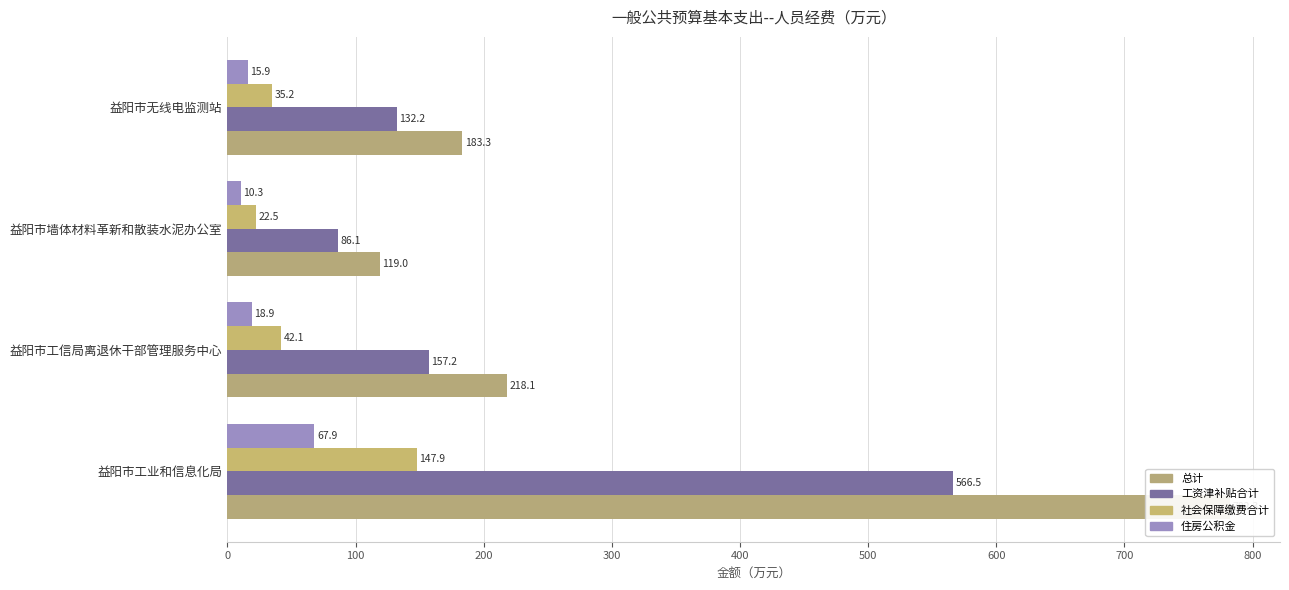

What is the spread (max minus min) of values at 益阳市工信局离退休干部管理服务中心?

199.2